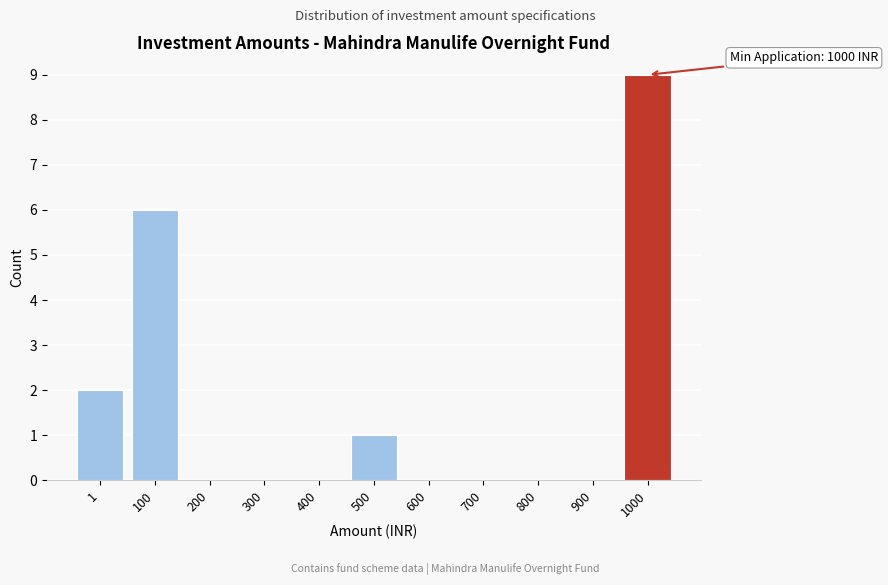

Reading left to right, list all the values displayed in this chart.

1=2	100=6	200=0	300=0	400=0	500=1	600=0	700=0	800=0	900=0	1000=9